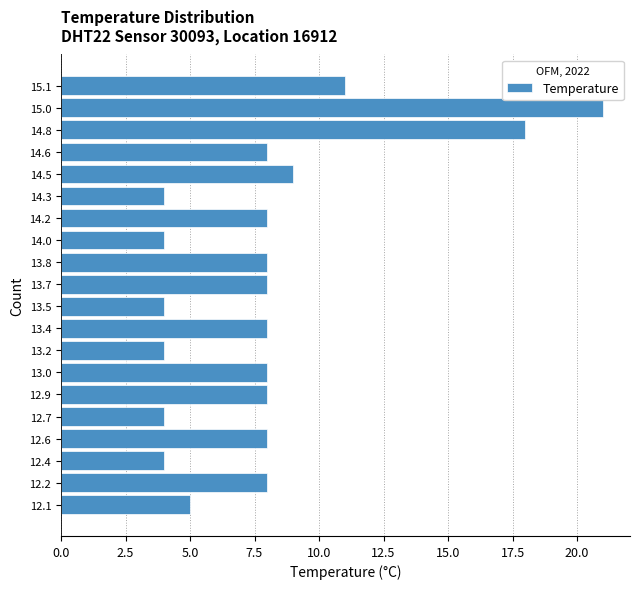

Reading bottom to top, transcribe all the data shown in this chart.

12.1=5	12.2=8	12.4=4	12.6=8	12.7=4	12.9=8	13.0=8	13.2=4	13.4=8	13.5=4	13.7=8	13.8=8	14.0=4	14.2=8	14.3=4	14.5=9	14.6=8	14.8=18	15.0=21	15.1=11